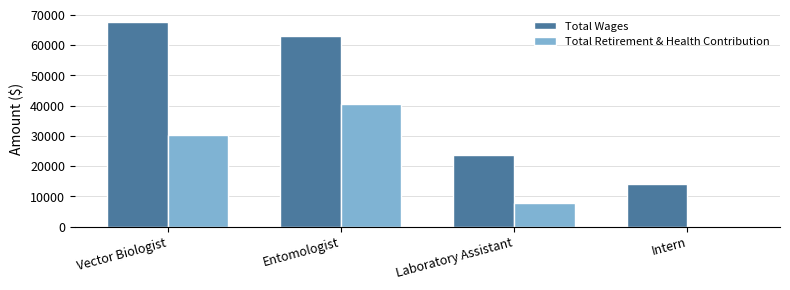

What is the sum of the Total Wages values at Intern and Entomologist?

76980